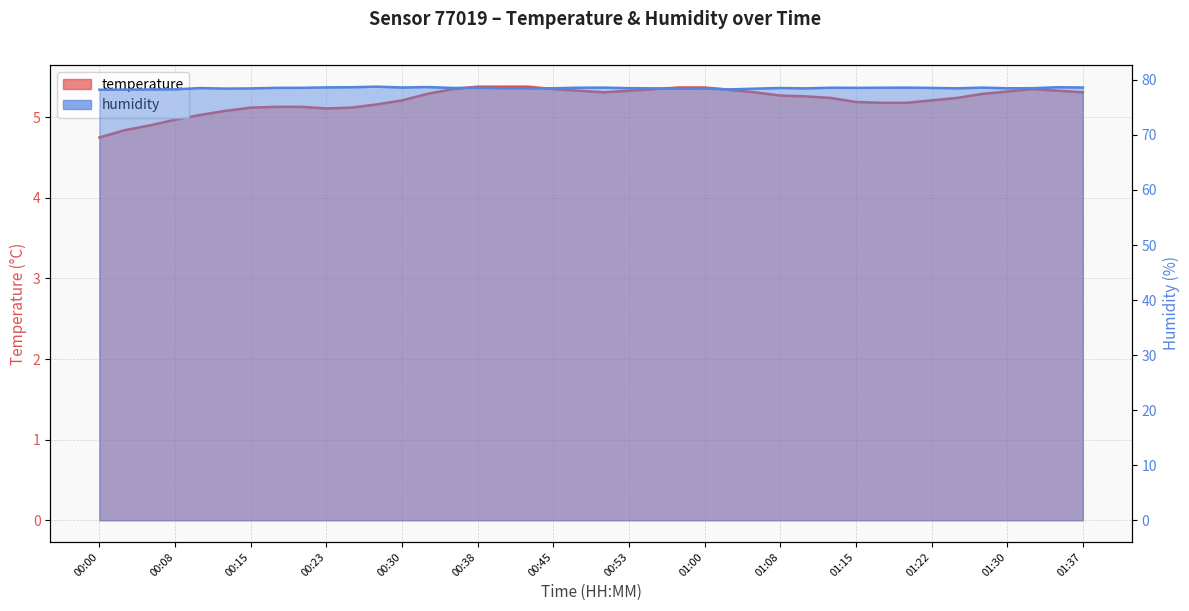

The humidity series shows 78.4 at 01:00. True or false?

True